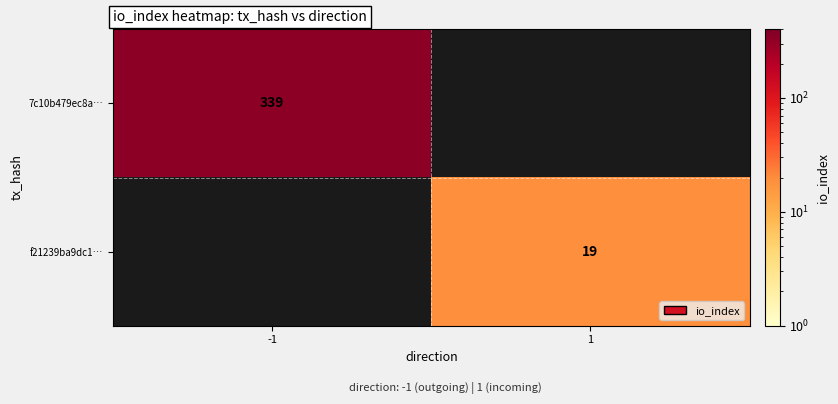

The value of f21239ba9dc1… at 1 is 19. True or false?

True